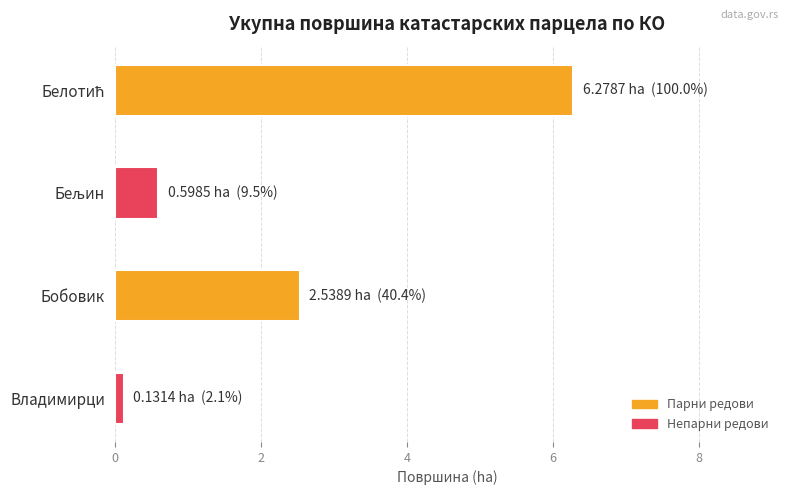

What is the smallest value displayed?

0.1